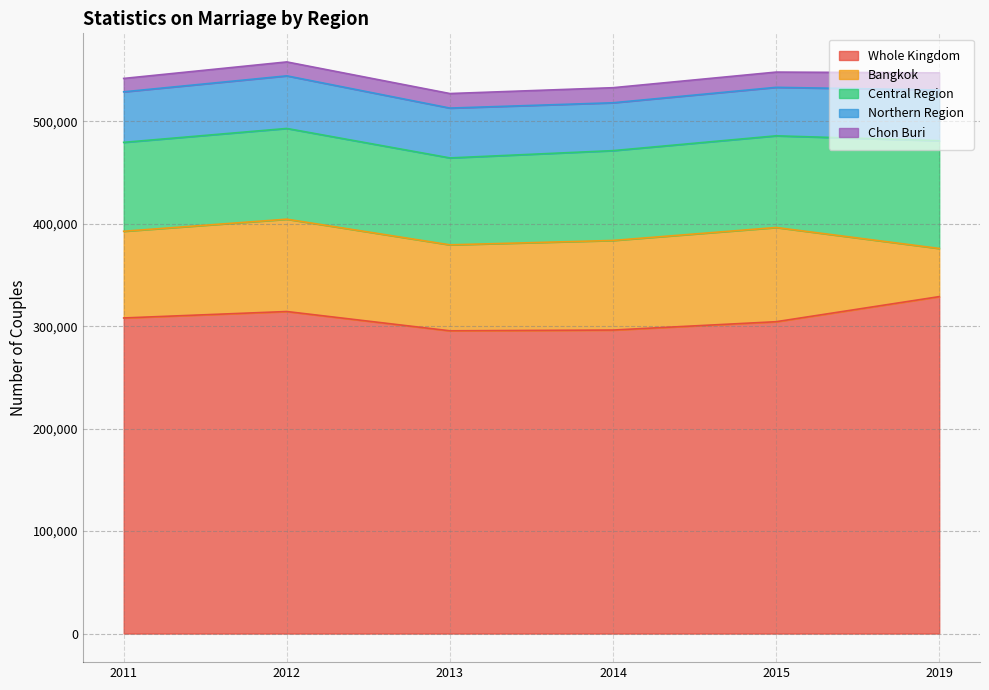

List the series in order of their peak value, lowest first.

Chon Buri, Northern Region, Bangkok, Central Region, Whole Kingdom